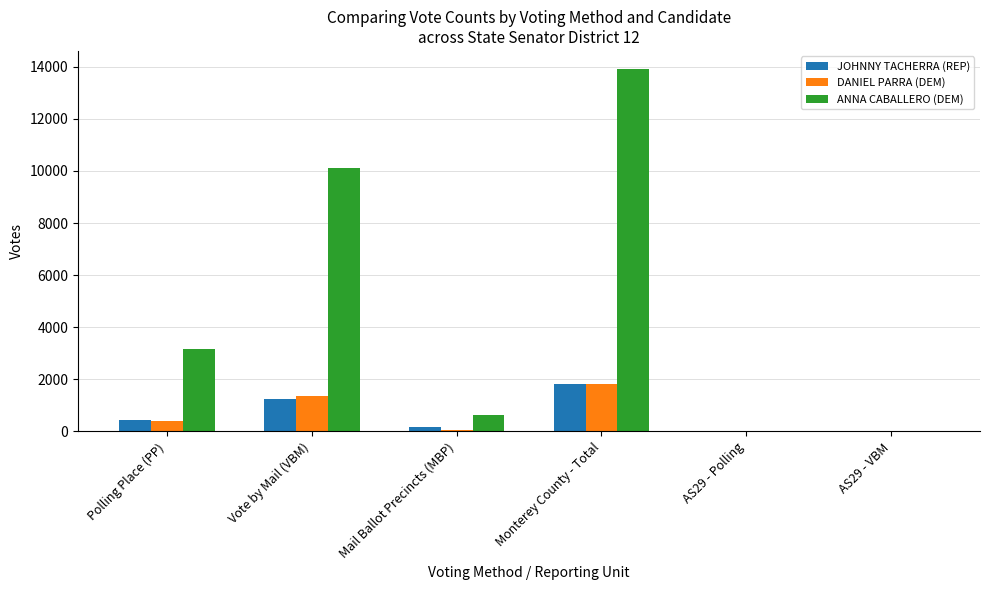

What is the sum of all DANIEL PARRA (DEM) values?

3648